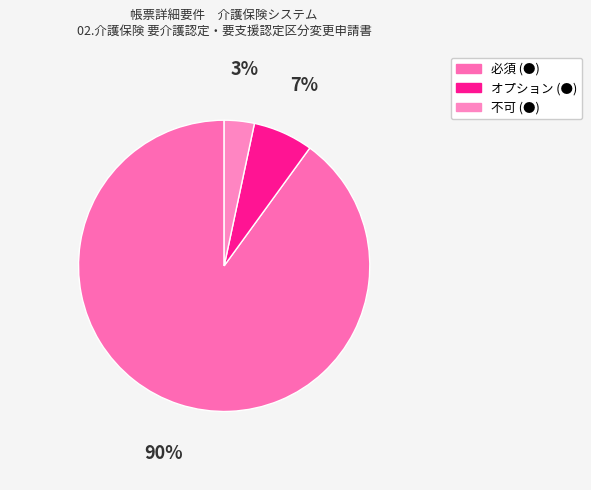

How many slices are in this pie chart?

3